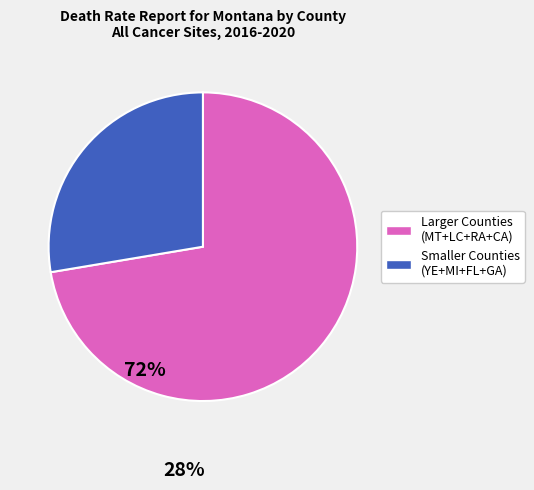

Does any single category account for the majority?

Yes